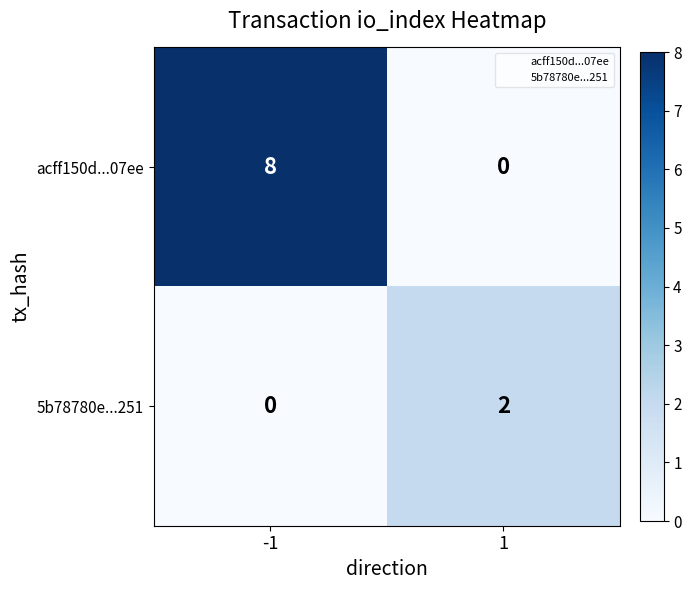

What is the sum of all acff150d...07ee values?

8